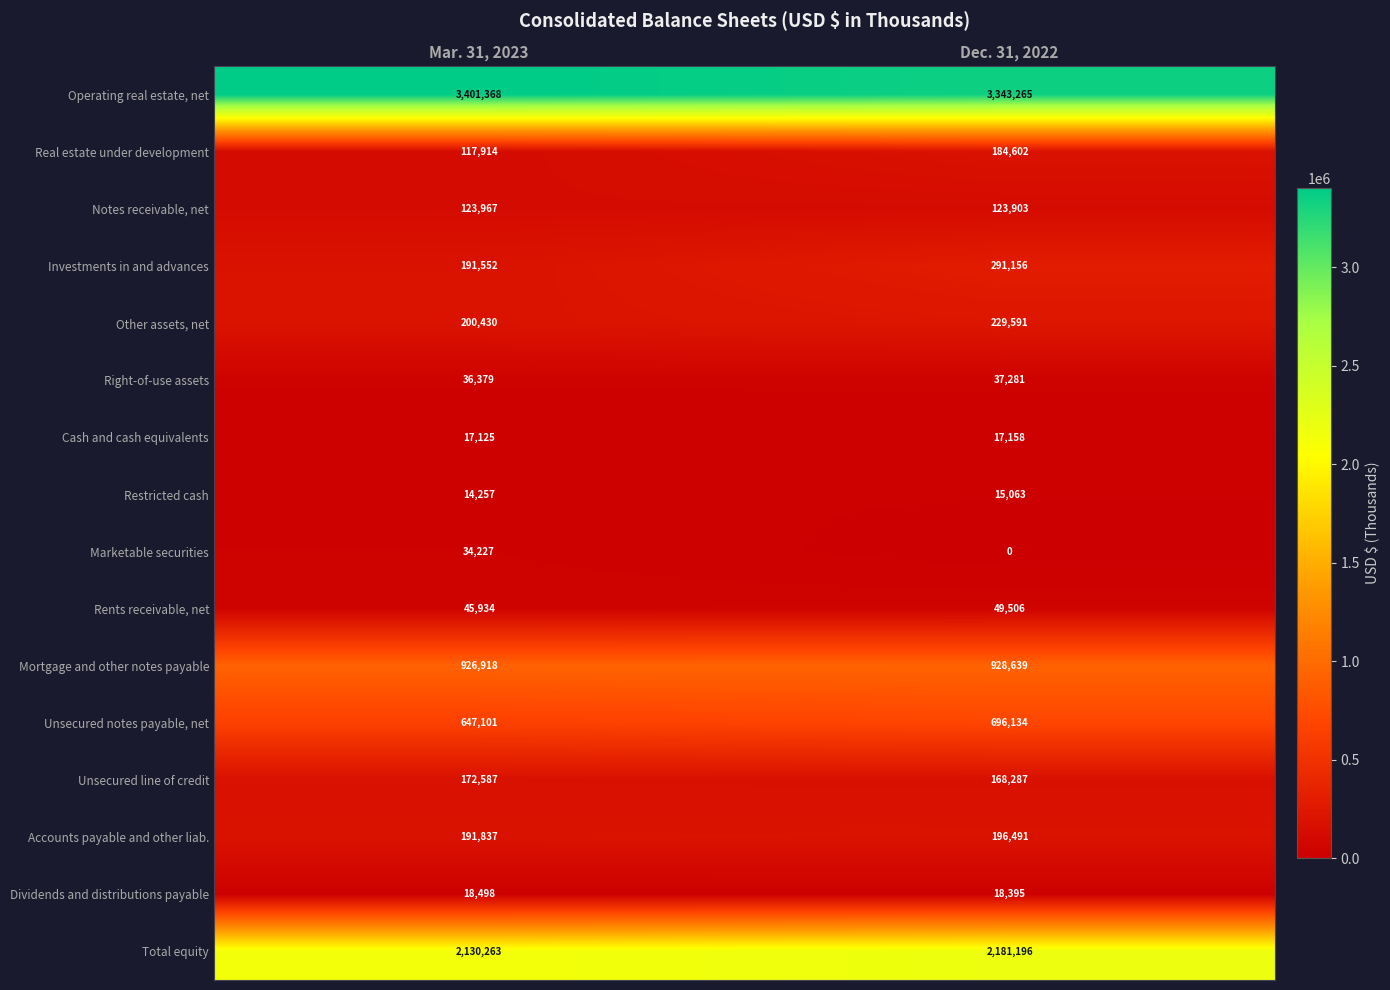

Read the Investments in and advances value at Dec. 31, 2022.

291156